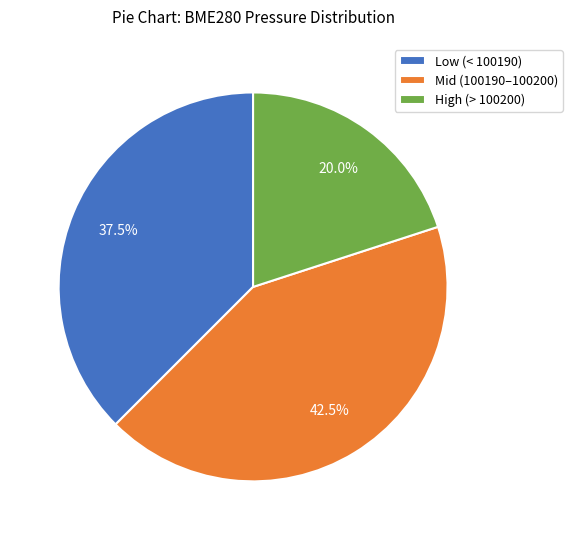

What portion of the pie excludes High (> 100200)?

80.0%